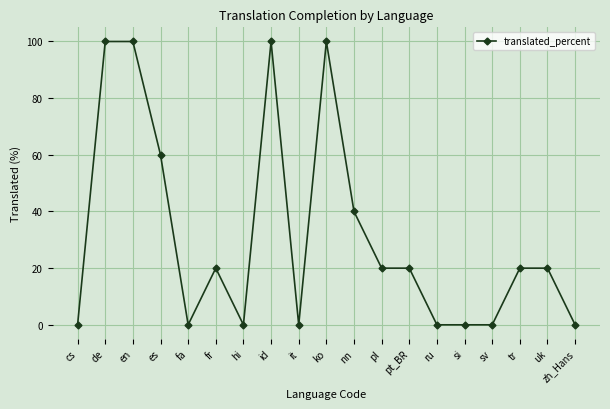

What position from the right is en?

17